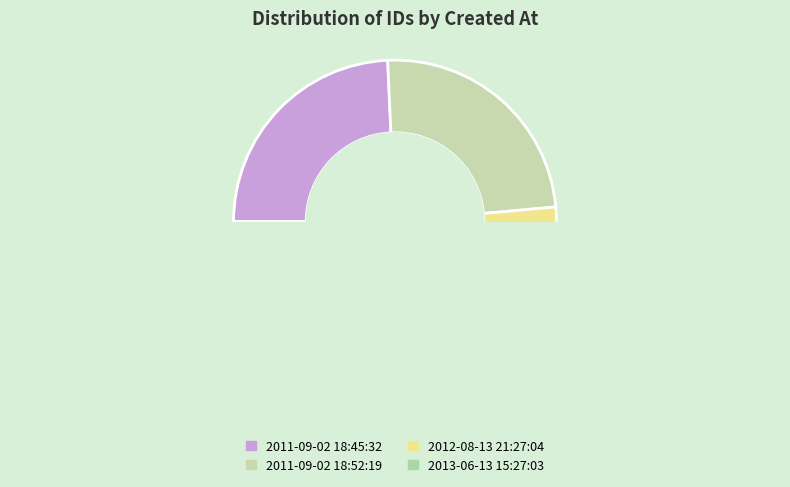

Is there any slice that represents more than half of the pie?

No